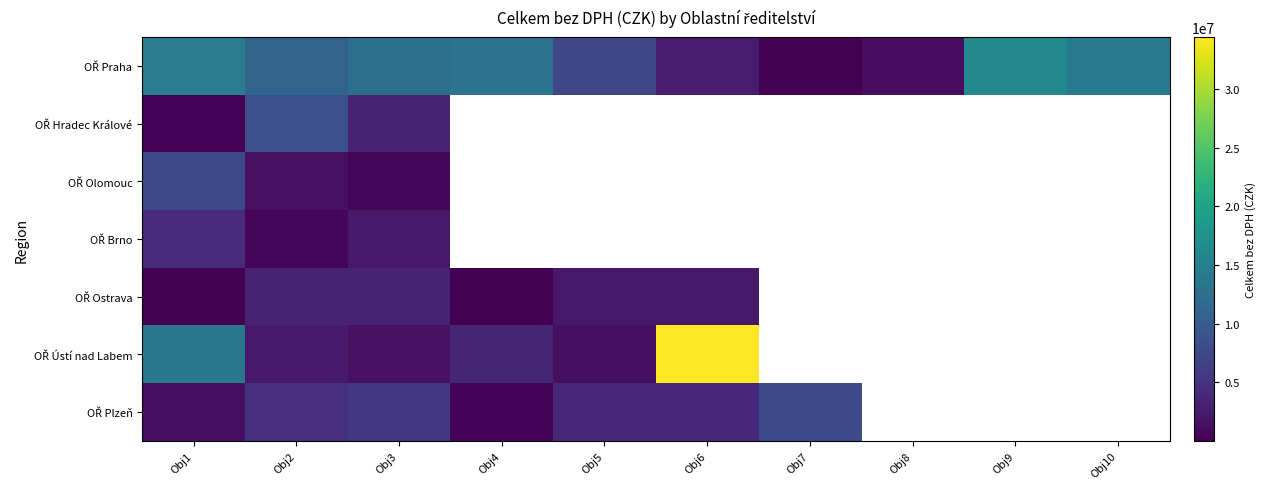

At which label is OŘ Praha closest to 8141451?

Obj5